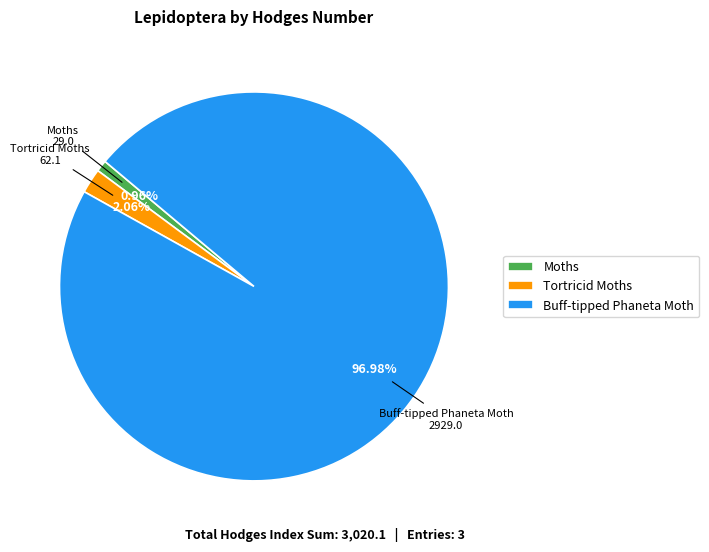

What is the largest slice in the pie chart?

Buff-tipped Phaneta Moth